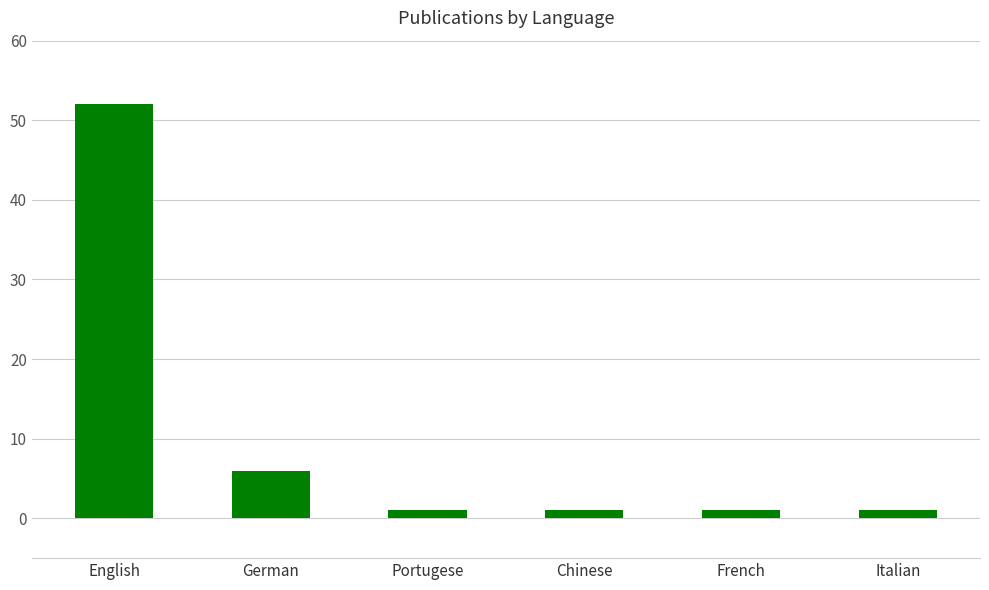

What is the sum of all values?

62